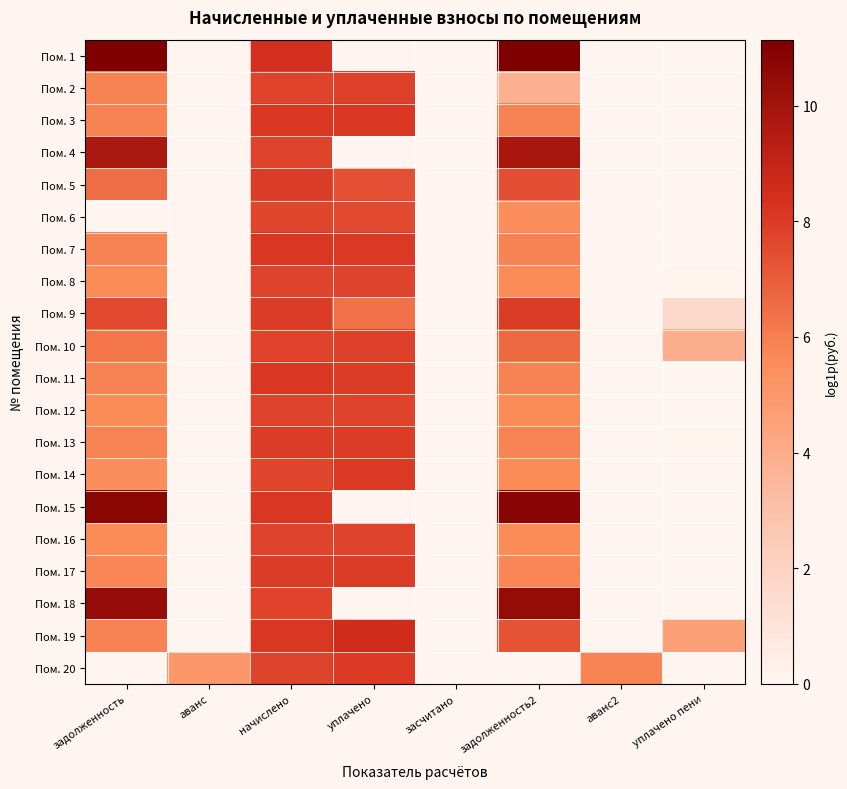

Which series has the largest total across all categories?

Пом. 19